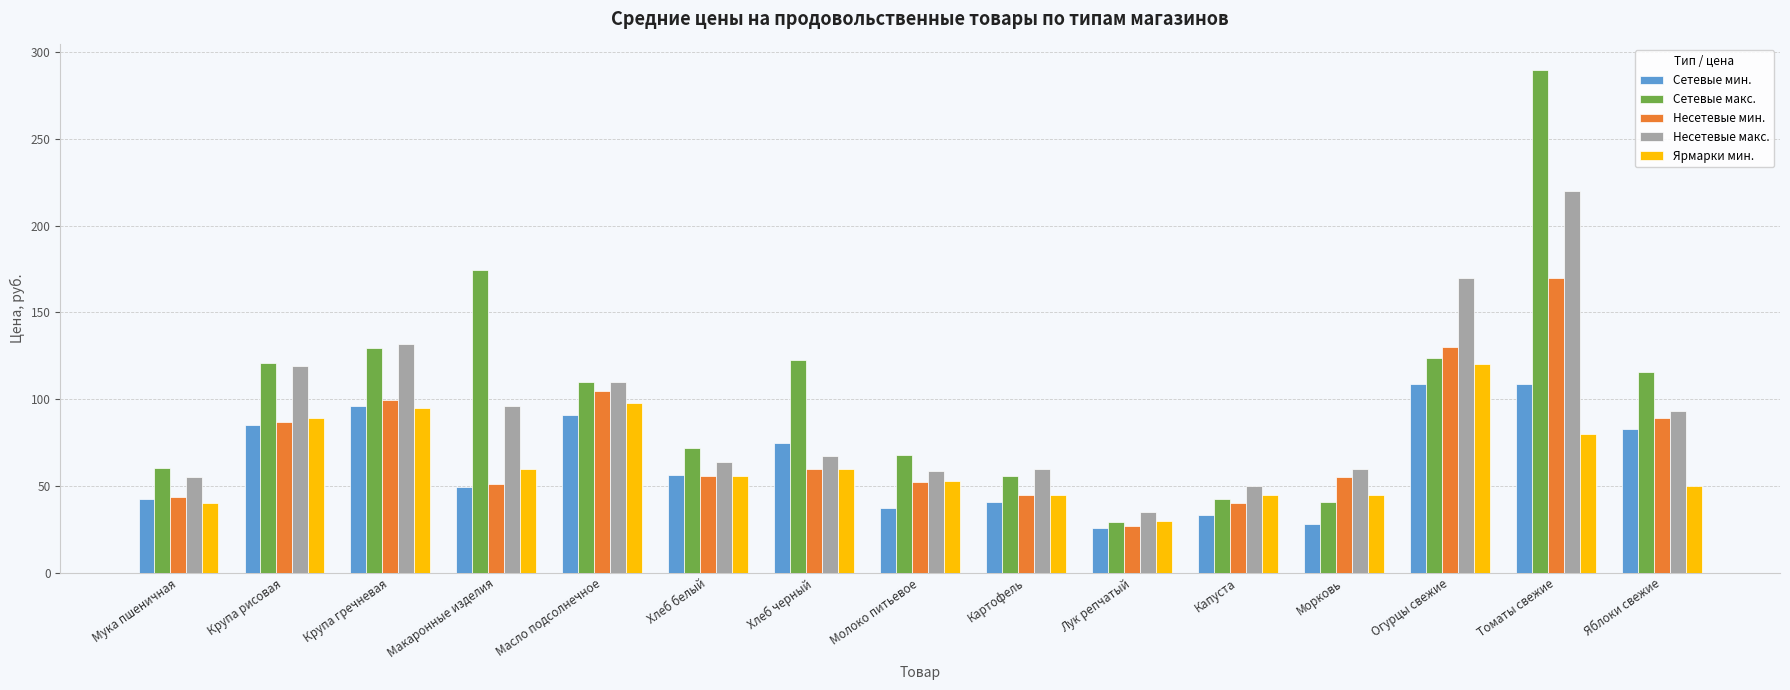

Which series changed the most between Молоко питьевое and Яблоки свежие?

Сетевые макс.